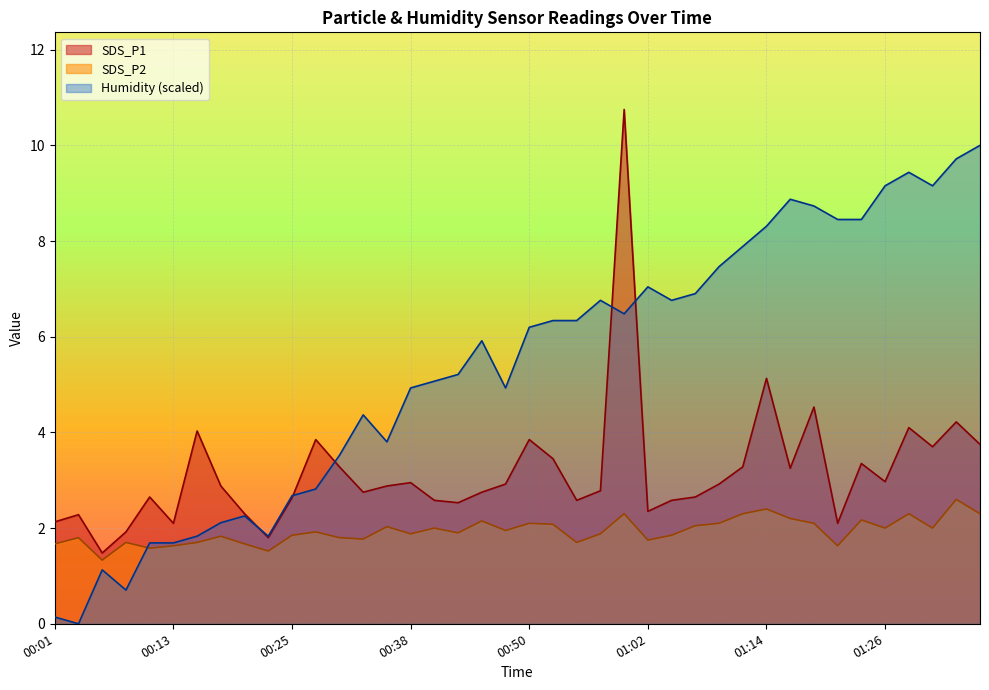

Where is SDS_P1 nearest to the value 6?

01:14